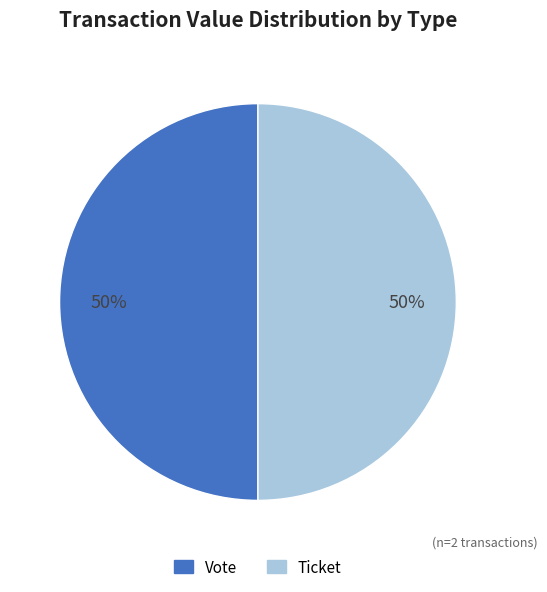

What is the ratio of the value at Vote to the value at Ticket?

1.0